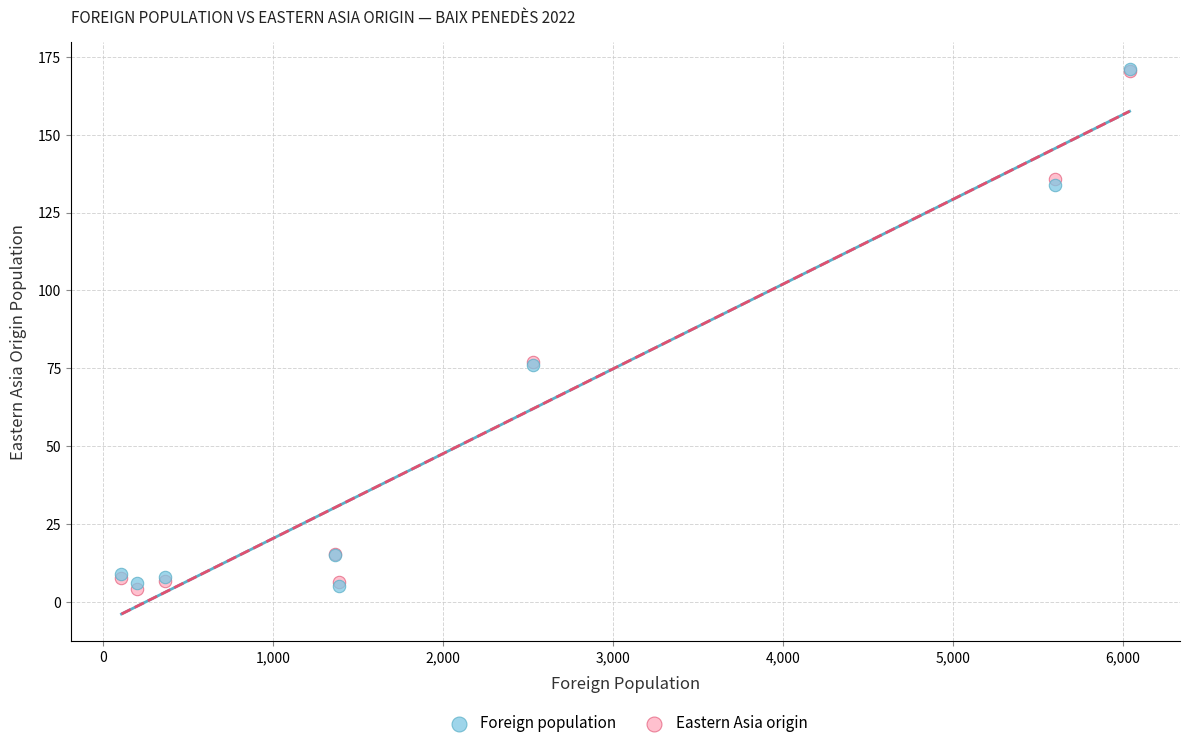

What are all the series names shown in the legend?

Foreign population, Eastern Asia origin